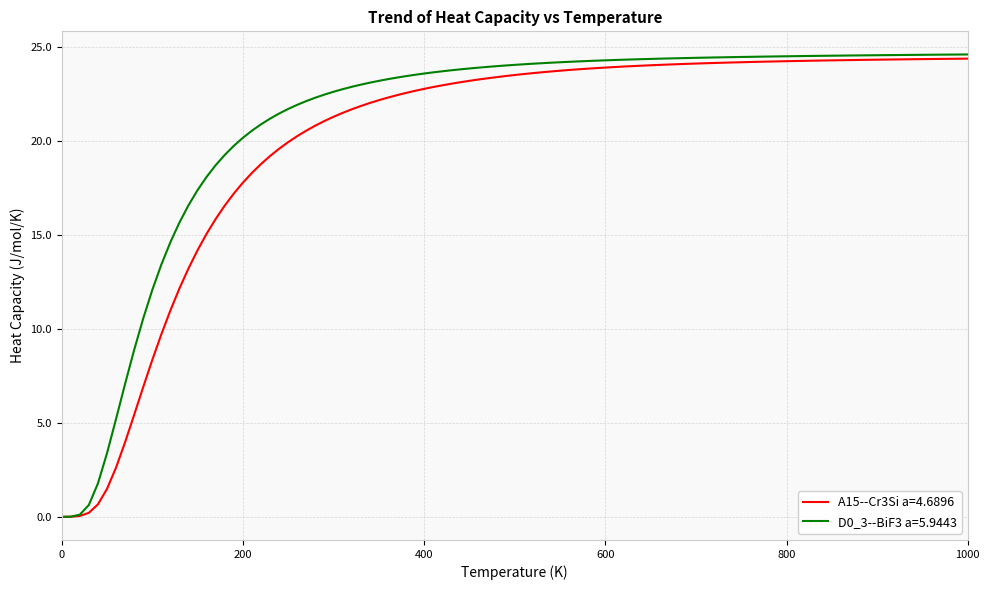

What is the maximum value shown in the chart?

24.6